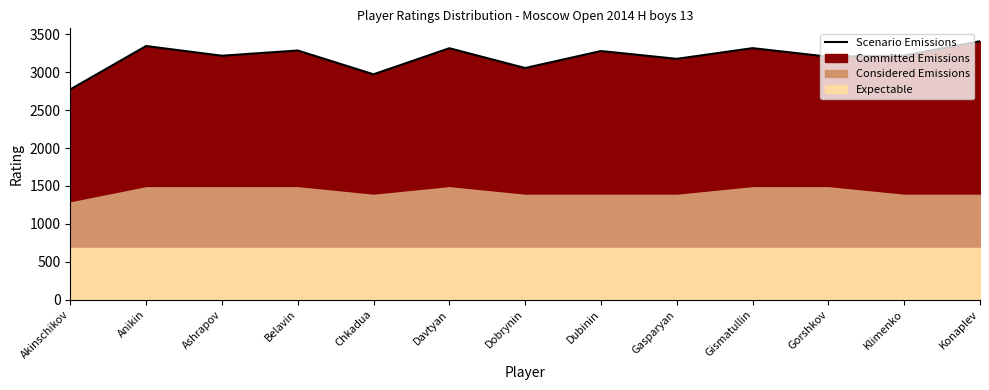

The value at Akinschikov is 2773. True or false?

True